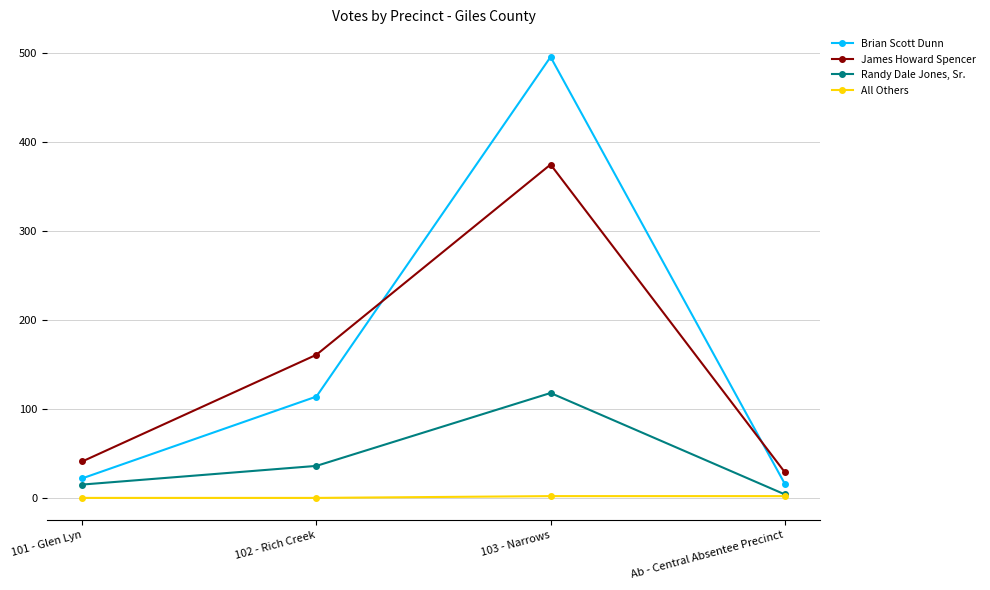

How many intersections are there between James Howard Spencer and Brian Scott Dunn?

2